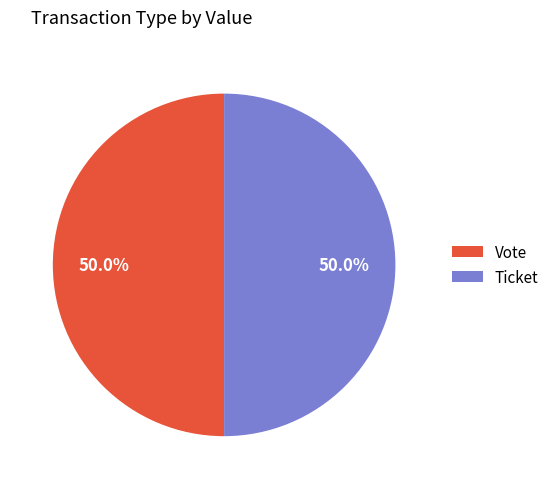

Count the number of slices in the pie.

2